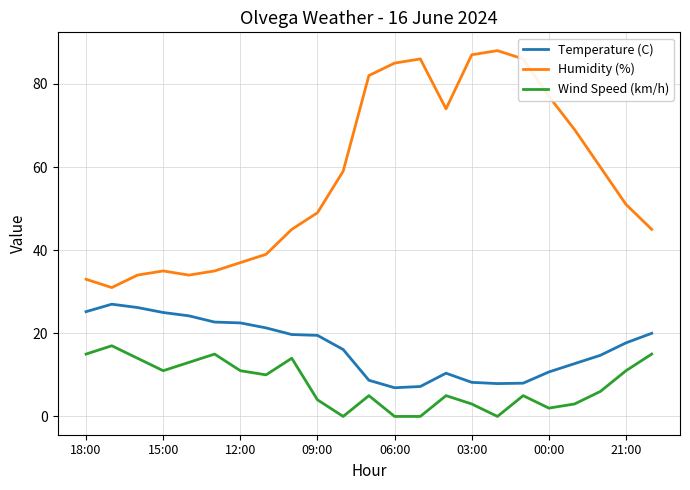

Which series has the largest total across all categories?

Humidity (%)